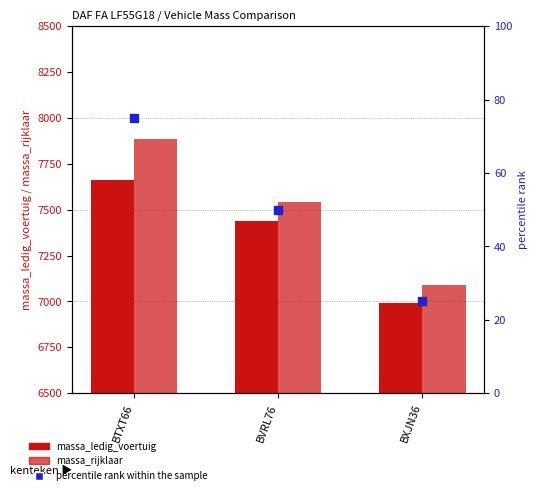

At how many categories does at least one series exceed 2397?

3